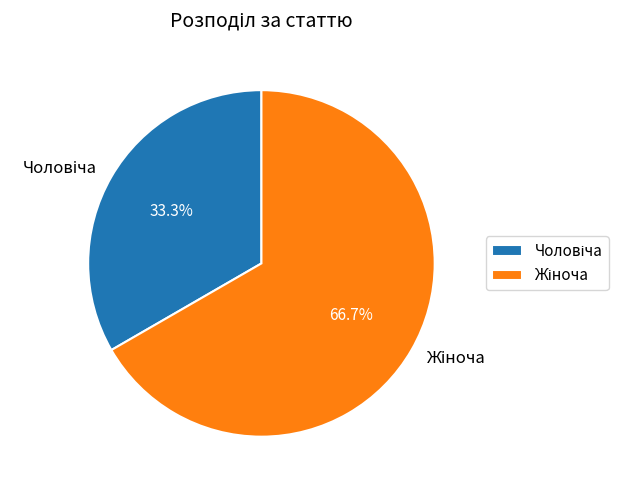

Does any single category account for the majority?

Yes